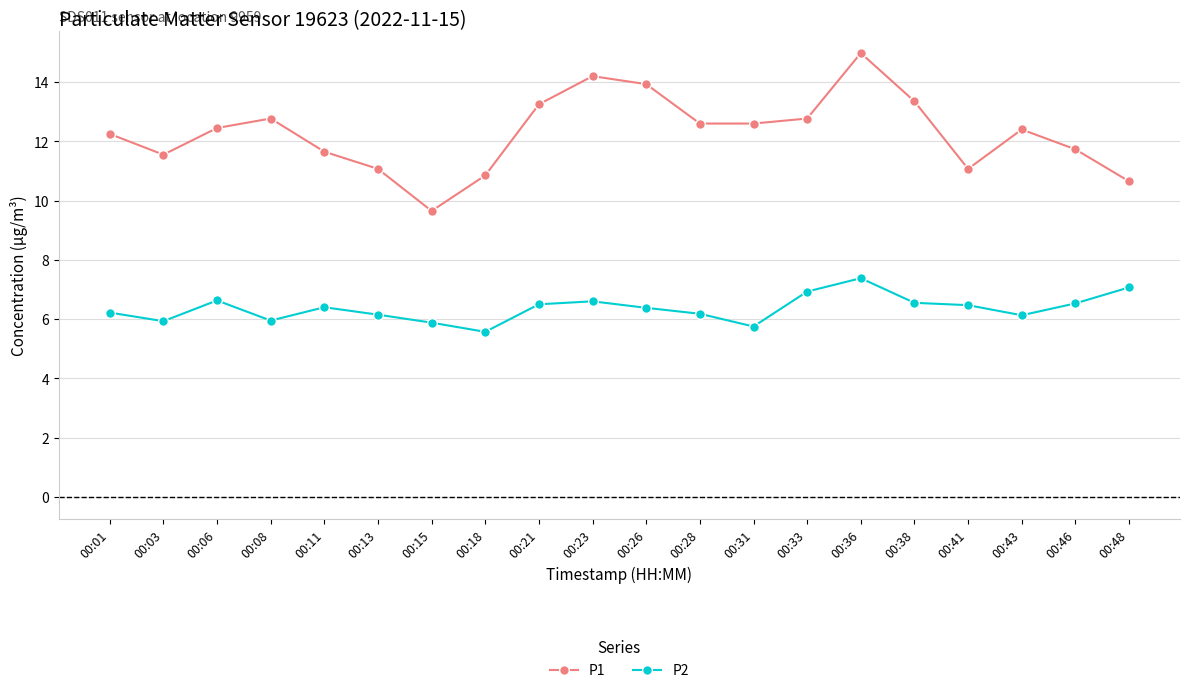

What is the value of the P2 point at the 10th from the left?

6.6